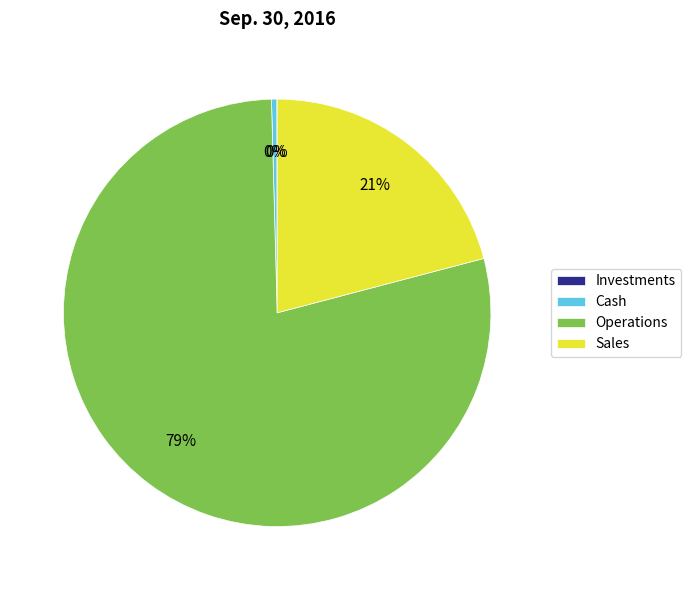

To the nearest percent, what is the difference between the largest and smallest slice percentages?

79%